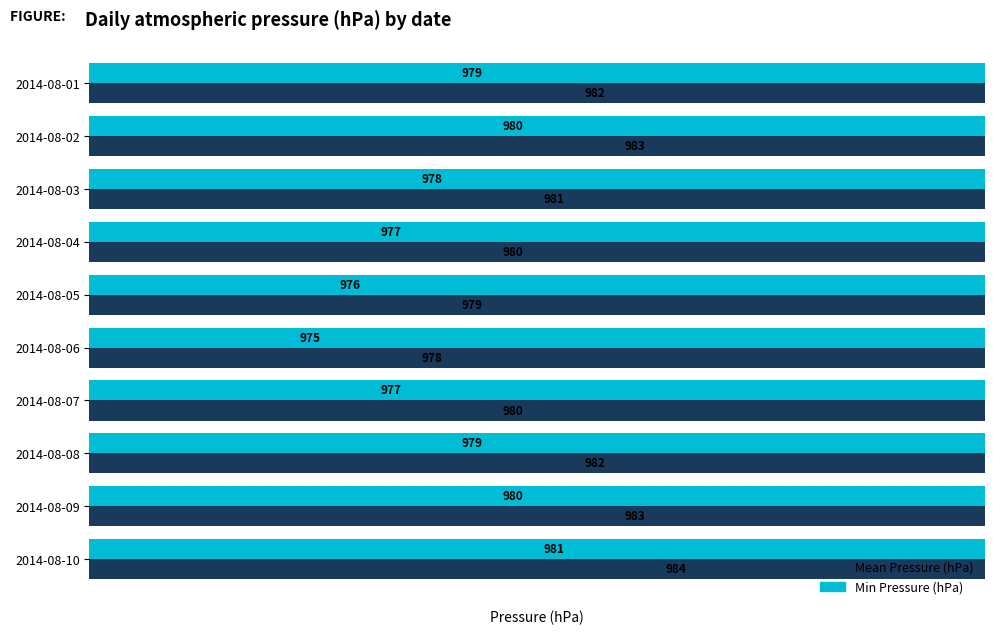

How many bars are there in each group?

2